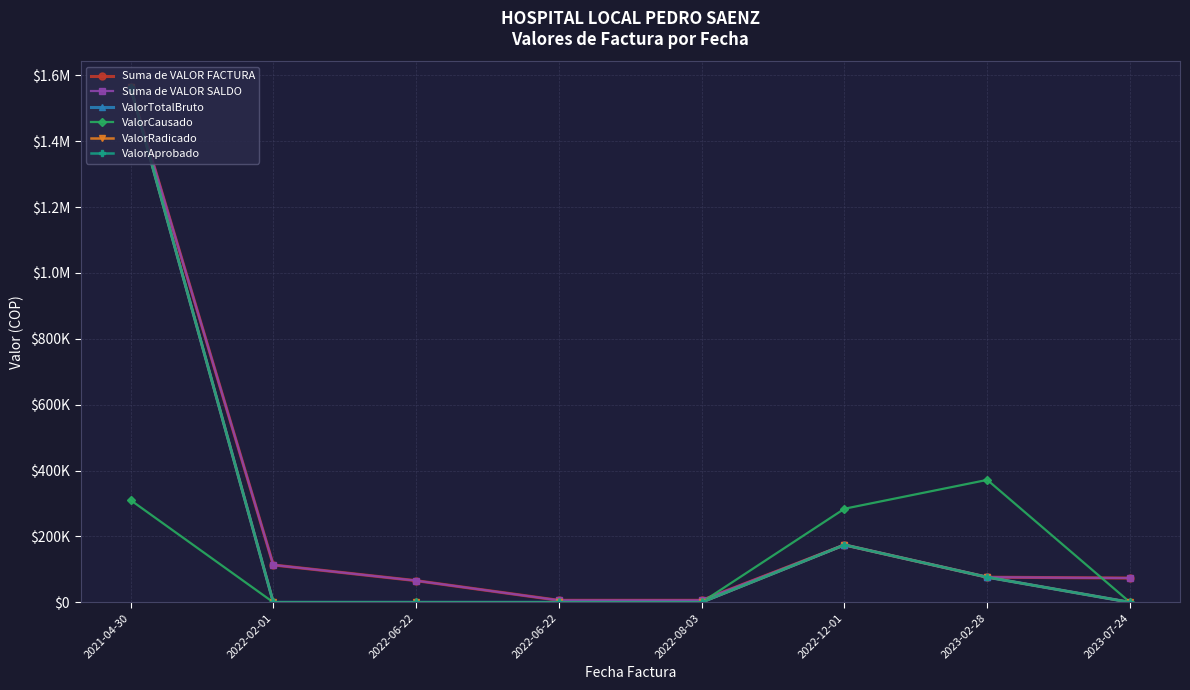

List the labels in order of ValorAprobado value, smallest first.

2022-02-01, 2022-06-22, 2022-06-22, 2022-08-03, 2023-07-24, 2023-02-28, 2022-12-01, 2021-04-30